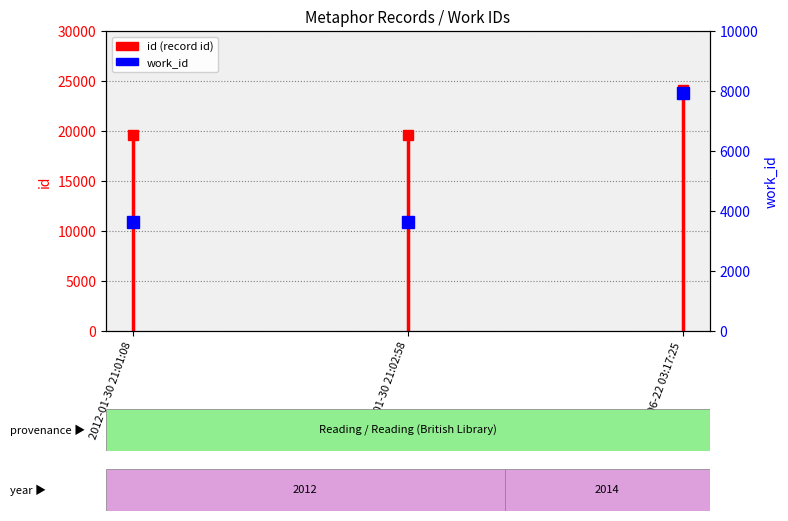

The value at 2012-01-30 21:01:08 is 19553. True or false?

True